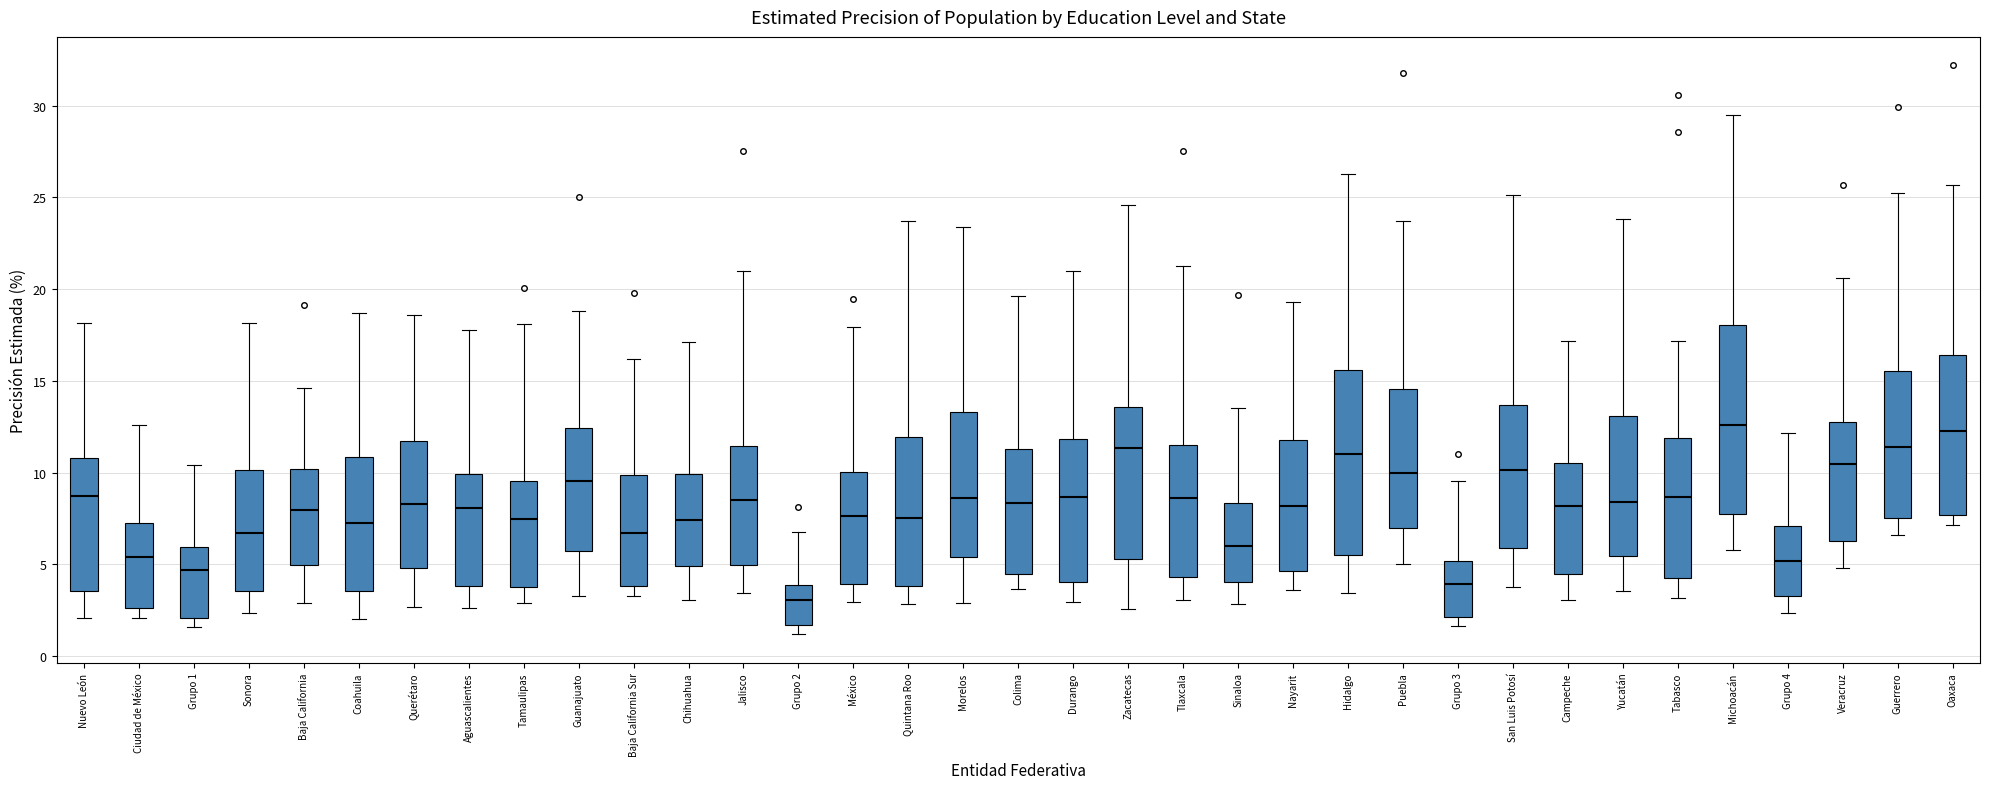

Reading left to right, read every box against the y-axis: the position of its median line, the range the box covers, and the ends of its whiskers. The values are not printed on the chart, so give them approximately, as read against the axis.

Nuevo León: median 8.5, box 3.5 to 11.0, whiskers 2.0 to 18.0
Ciudad de México: median 5.5, box 2.5 to 7.5, whiskers 2.0 to 12.5
Grupo 1: median 4.5, box 2.0 to 6.0, whiskers 1.5 to 10.5
Sonora: median 6.5, box 3.5 to 10.0, whiskers 2.5 to 18.0
Baja California: median 8.0, box 5.0 to 10.0, whiskers 3.0 to 14.5
Coahuila: median 7.5, box 3.5 to 11.0, whiskers 2.0 to 18.5
Querétaro: median 8.5, box 5.0 to 11.5, whiskers 2.5 to 18.5
Aguascalientes: median 8.0, box 4.0 to 10.0, whiskers 2.5 to 18.0
Tamaulipas: median 7.5, box 3.5 to 9.5, whiskers 3.0 to 18.0
Guanajuato: median 9.5, box 5.5 to 12.5, whiskers 3.5 to 19.0
Baja California Sur: median 6.5, box 4.0 to 10.0, whiskers 3.0 to 16.0
Chihuahua: median 7.5, box 5.0 to 10.0, whiskers 3.0 to 17.0
Jalisco: median 8.5, box 5.0 to 11.5, whiskers 3.5 to 21.0
Grupo 2: median 3.0, box 1.5 to 4.0, whiskers 1.0 to 7.0
México: median 7.5, box 4.0 to 10.0, whiskers 3.0 to 18.0
Quintana Roo: median 7.5, box 4.0 to 12.0, whiskers 3.0 to 23.5
Morelos: median 8.5, box 5.5 to 13.5, whiskers 3.0 to 23.5
Colima: median 8.5, box 4.5 to 11.5, whiskers 3.5 to 19.5
Durango: median 8.5, box 4.0 to 12.0, whiskers 3.0 to 21.0
Zacatecas: median 11.5, box 5.5 to 13.5, whiskers 2.5 to 24.5
Tlaxcala: median 8.5, box 4.5 to 11.5, whiskers 3.0 to 21.0
Sinaloa: median 6.0, box 4.0 to 8.5, whiskers 3.0 to 13.5
Nayarit: median 8.0, box 4.5 to 12.0, whiskers 3.5 to 19.5
Hidalgo: median 11.0, box 5.5 to 15.5, whiskers 3.5 to 26.5
Puebla: median 10.0, box 7.0 to 14.5, whiskers 5.0 to 23.5
Grupo 3: median 4.0, box 2.0 to 5.0, whiskers 1.5 to 9.5
San Luis Potosí: median 10.0, box 6.0 to 13.5, whiskers 4.0 to 25.0
Campeche: median 8.0, box 4.5 to 10.5, whiskers 3.0 to 17.0
Yucatán: median 8.5, box 5.5 to 13.0, whiskers 3.5 to 24.0
Tabasco: median 8.5, box 4.5 to 12.0, whiskers 3.0 to 17.0
Michoacán: median 12.5, box 7.5 to 18.0, whiskers 6.0 to 29.5
Grupo 4: median 5.0, box 3.5 to 7.0, whiskers 2.5 to 12.0
Veracruz: median 10.5, box 6.5 to 13.0, whiskers 5.0 to 20.5
Guerrero: median 11.5, box 7.5 to 15.5, whiskers 6.5 to 25.5
Oaxaca: median 12.5, box 7.5 to 16.5, whiskers 7.0 to 25.5